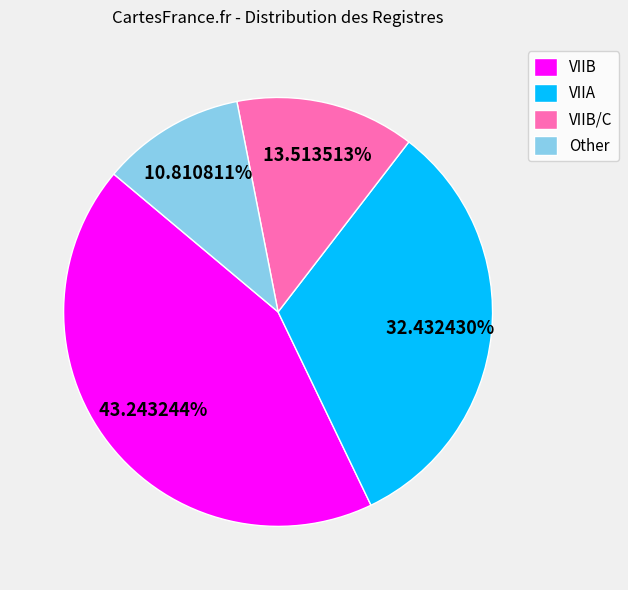

What portion of the pie excludes Other?

89.2%